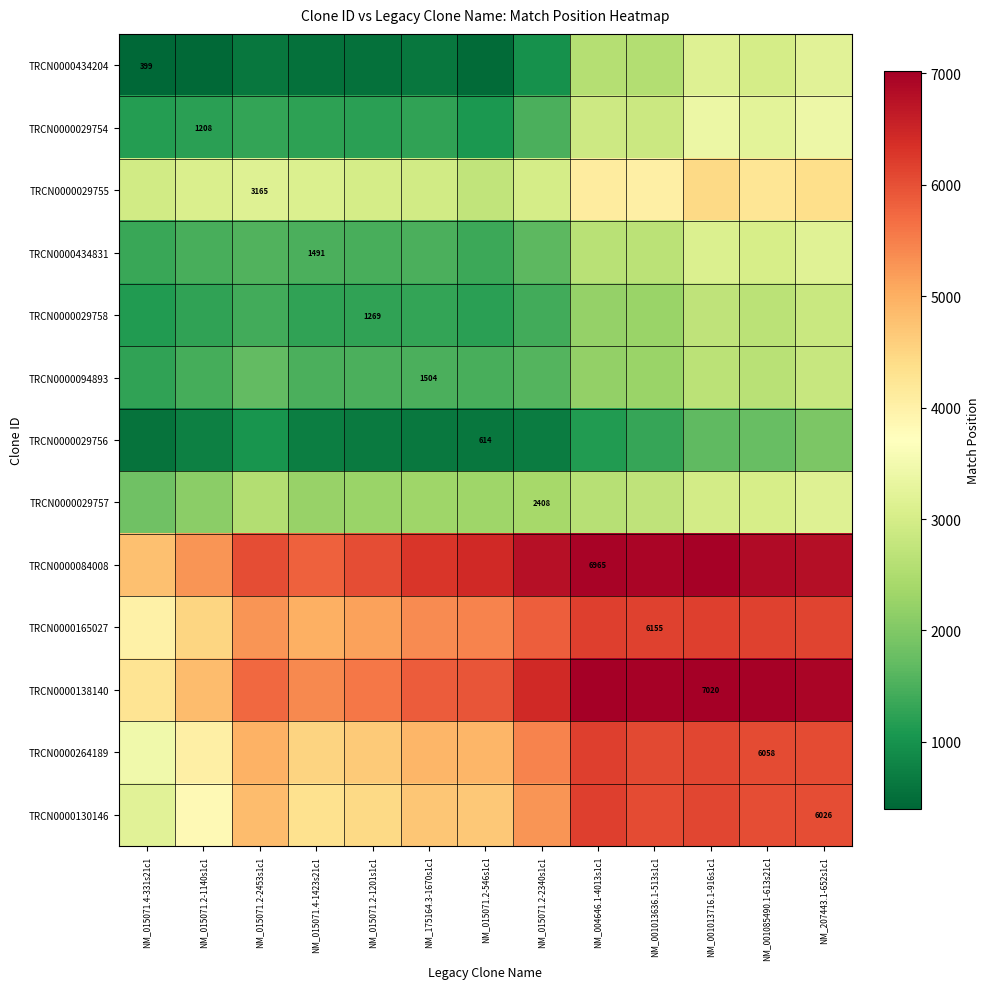

What is the total value across all series at NM_015071.2-1140s1c1?

34240.7